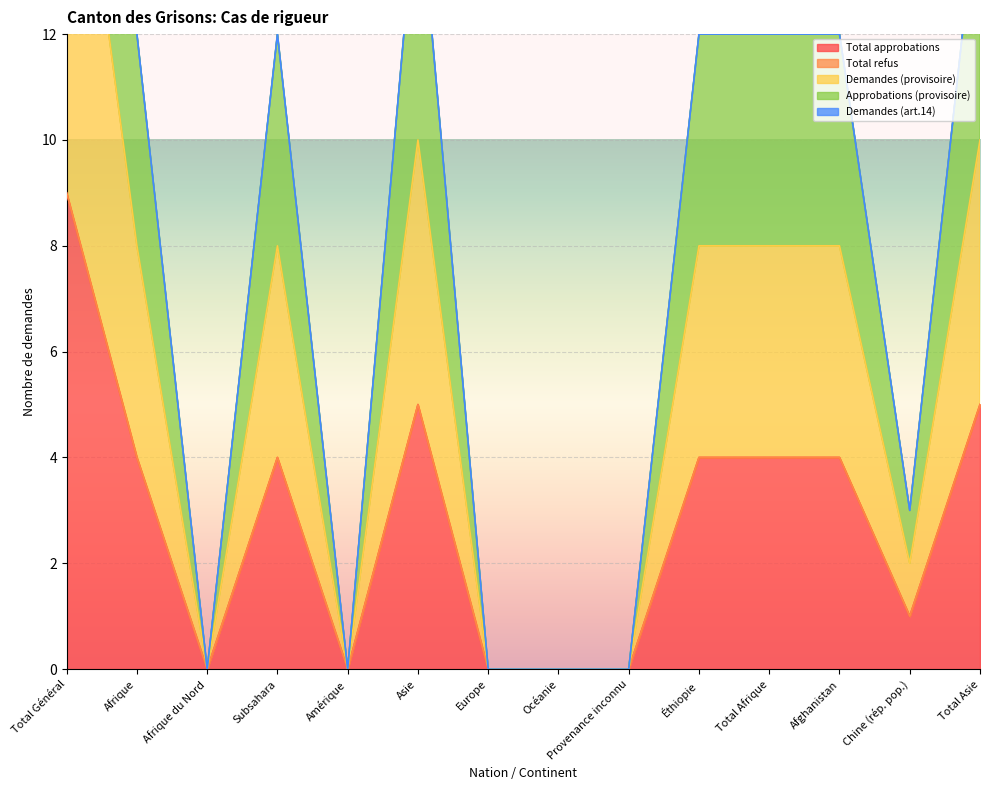

True or false: Demandes (provisoire) and Approbations (provisoire) intersect in this chart.

False